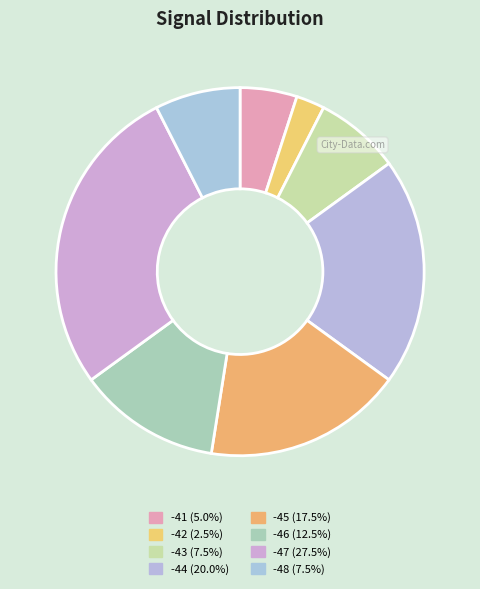

Is there any slice that represents more than half of the pie?

No